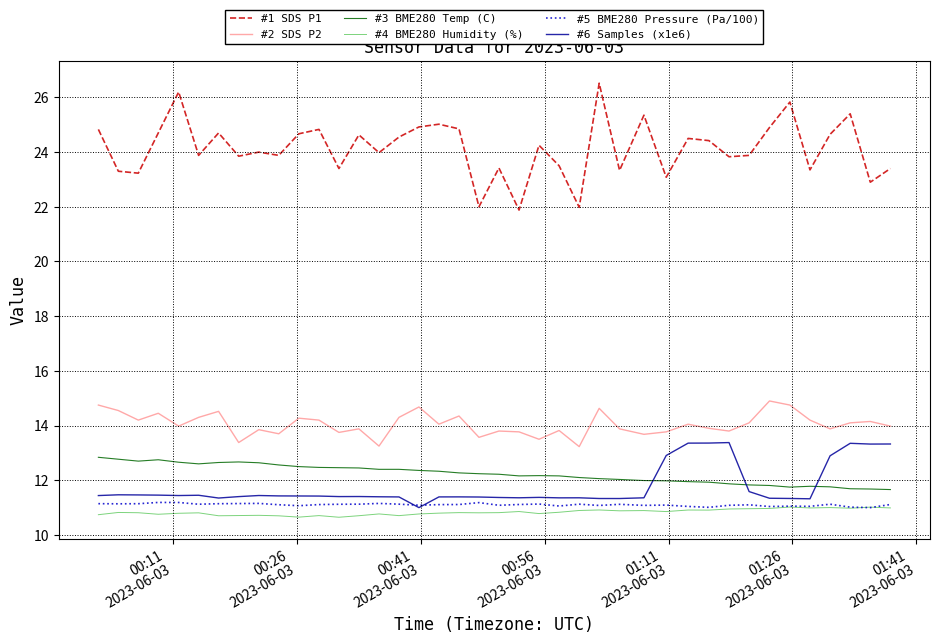

What is the minimum value shown in the chart?

10.6